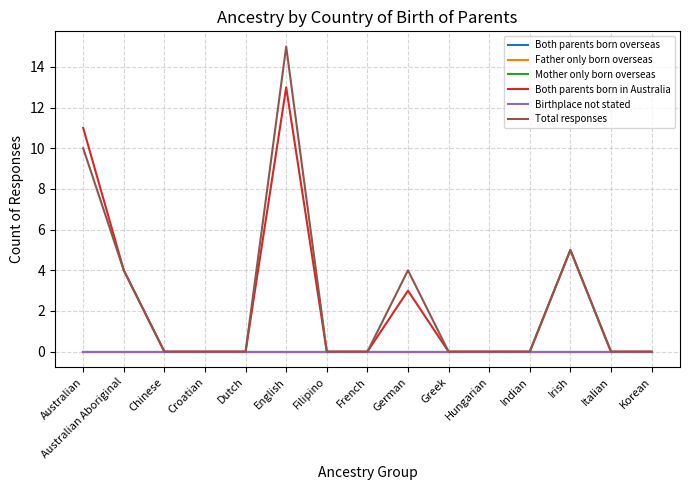

Is this an area chart (filled region under the line)?

No